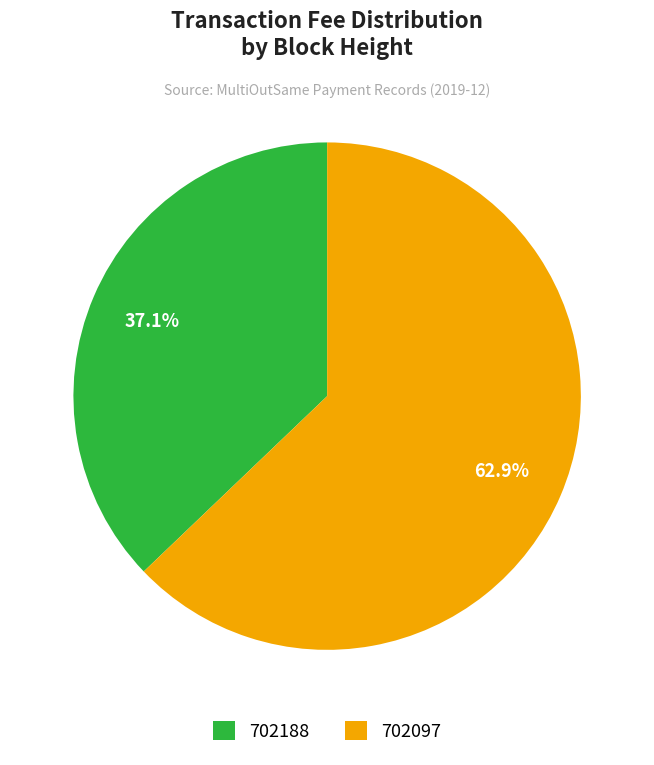

Which category has the biggest portion of the pie?

702097